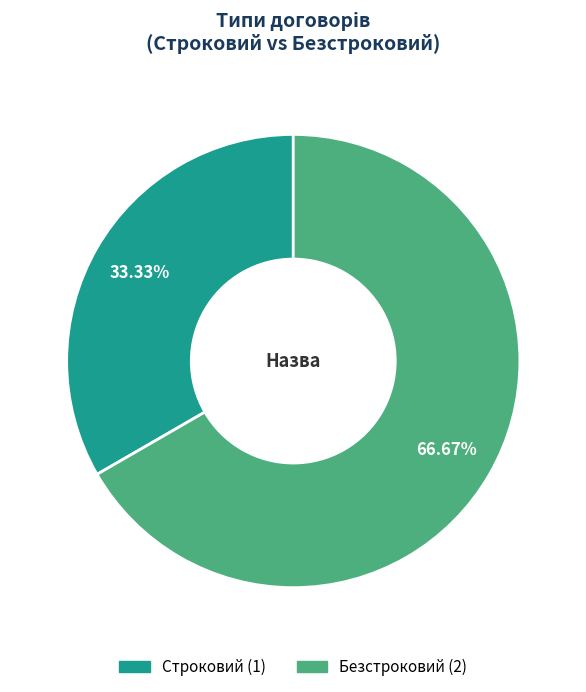

To the nearest percent, what is the difference between the Строковий and Безстроковий slice percentages?

33%